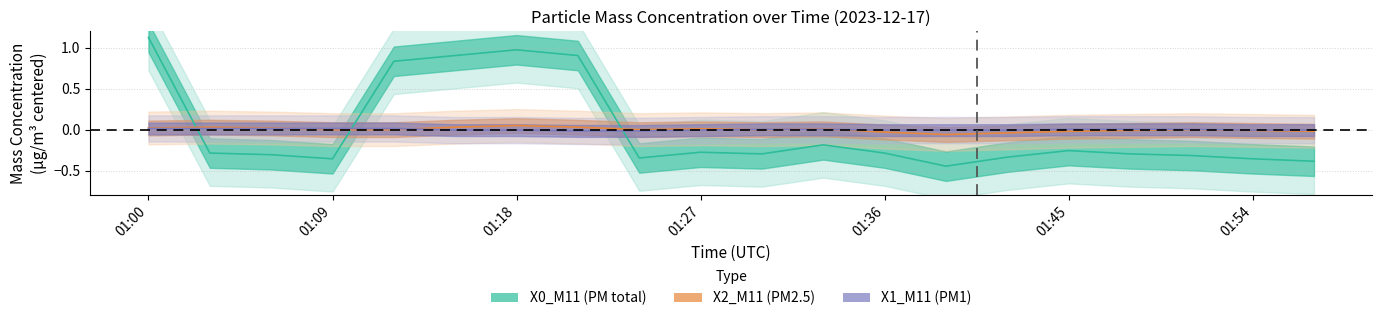

What is the spread (max minus min) of values at 01:09?

0.4